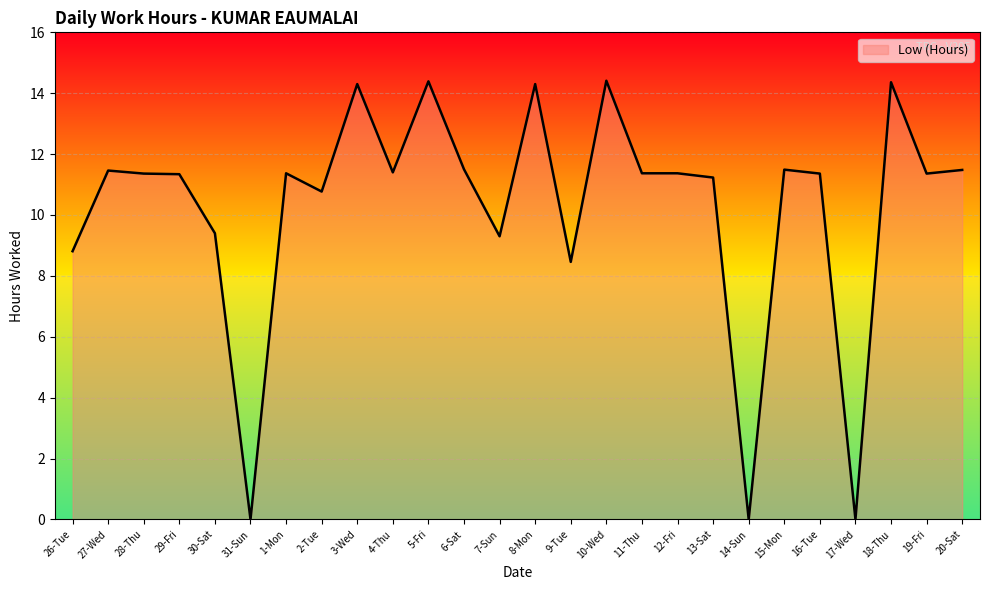

What is the sum of the values at 1-Mon and 28-Thu?

22.7